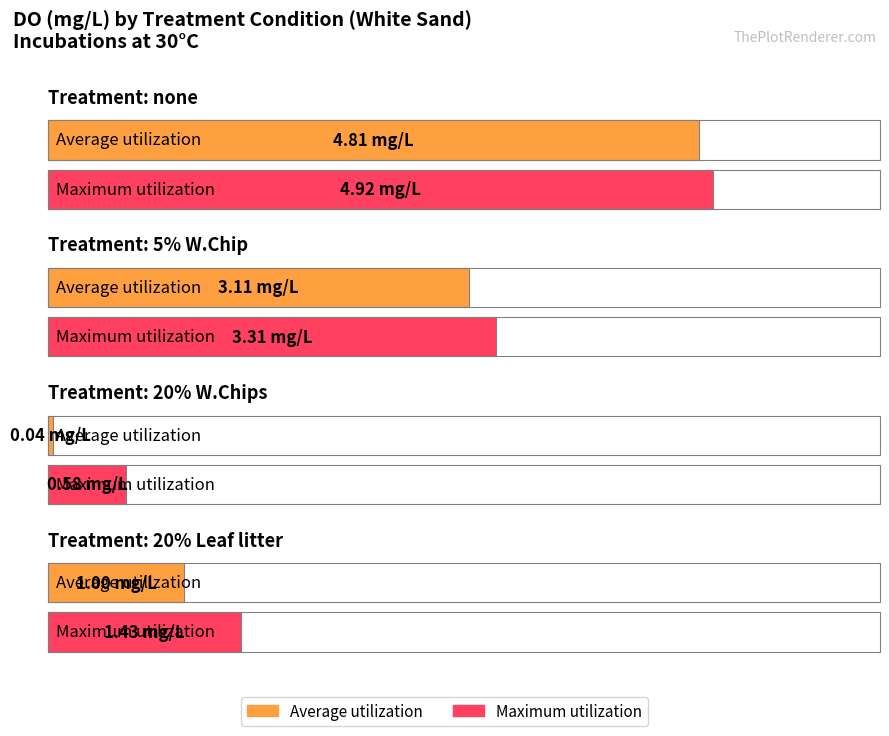

At how many categories does at least one series exceed 2?

2